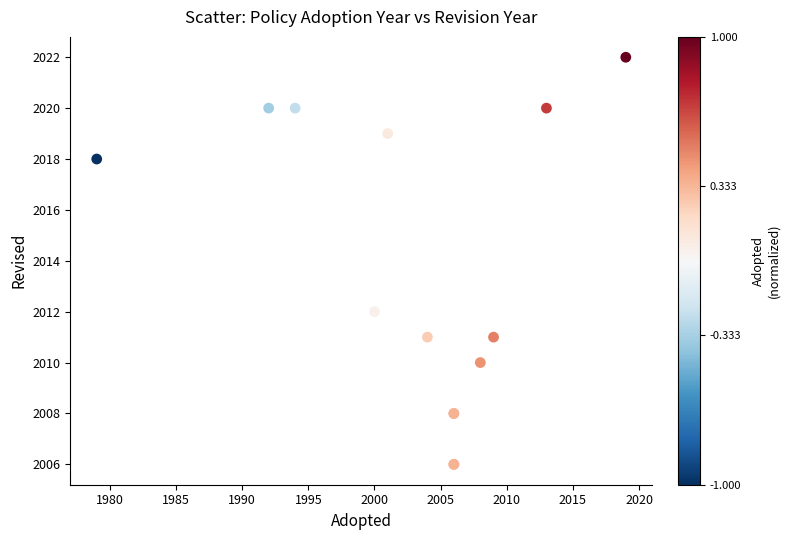

What Y value in the scatter plot is closest to 2014?

2012